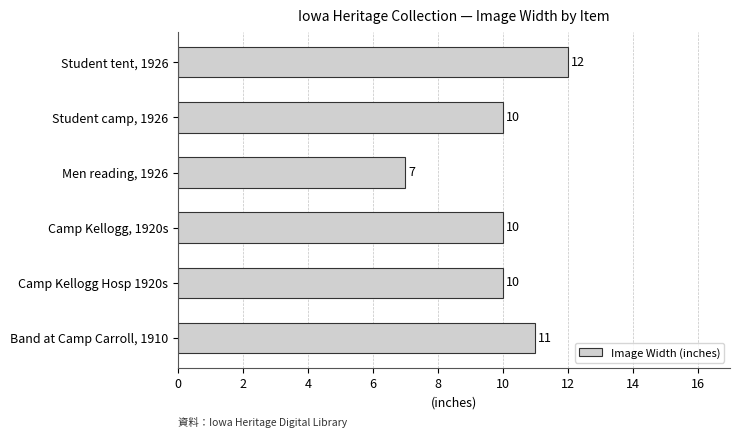

What is the ratio of the value at Camp Kellogg, 1920s to the value at Camp Kellogg Hosp 1920s?

1.0